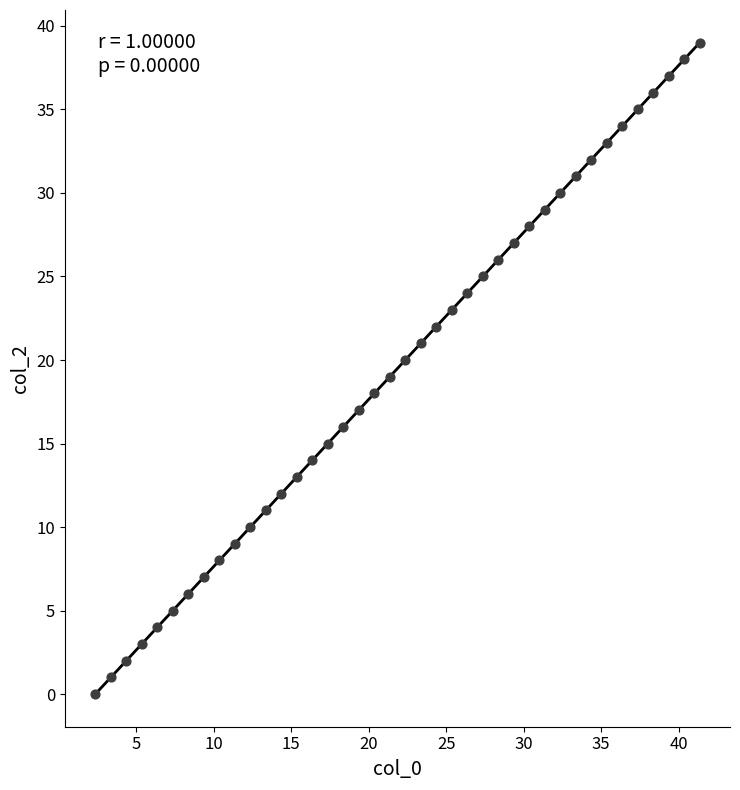

What is the range of Y values (max minus min)?

39